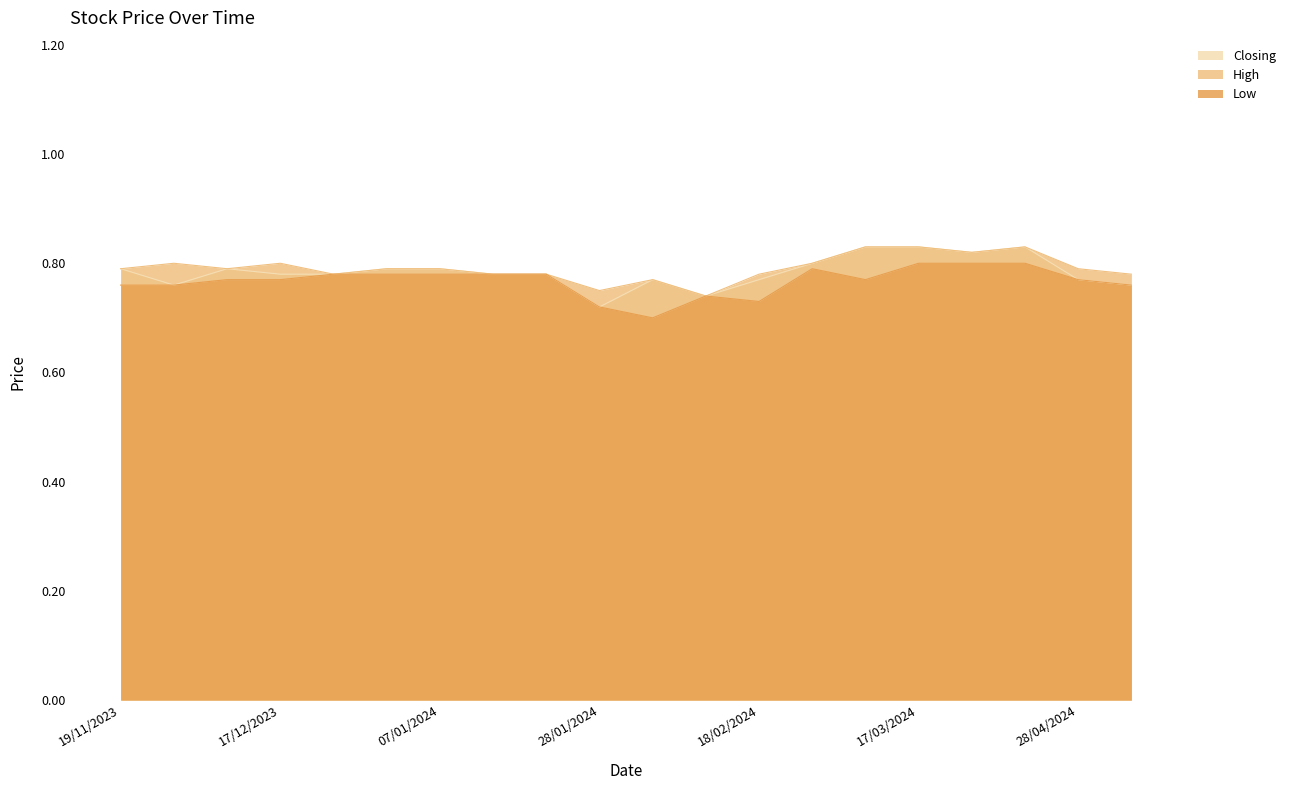

What is the lowest value of the High series?

0.7